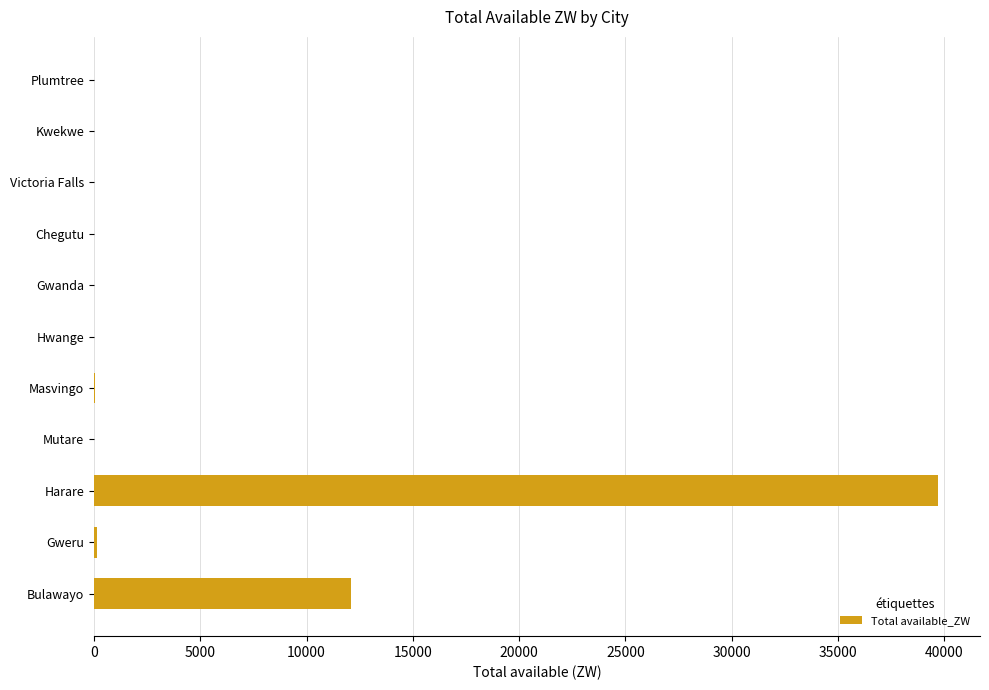

What is the sum of all values?

51939.8